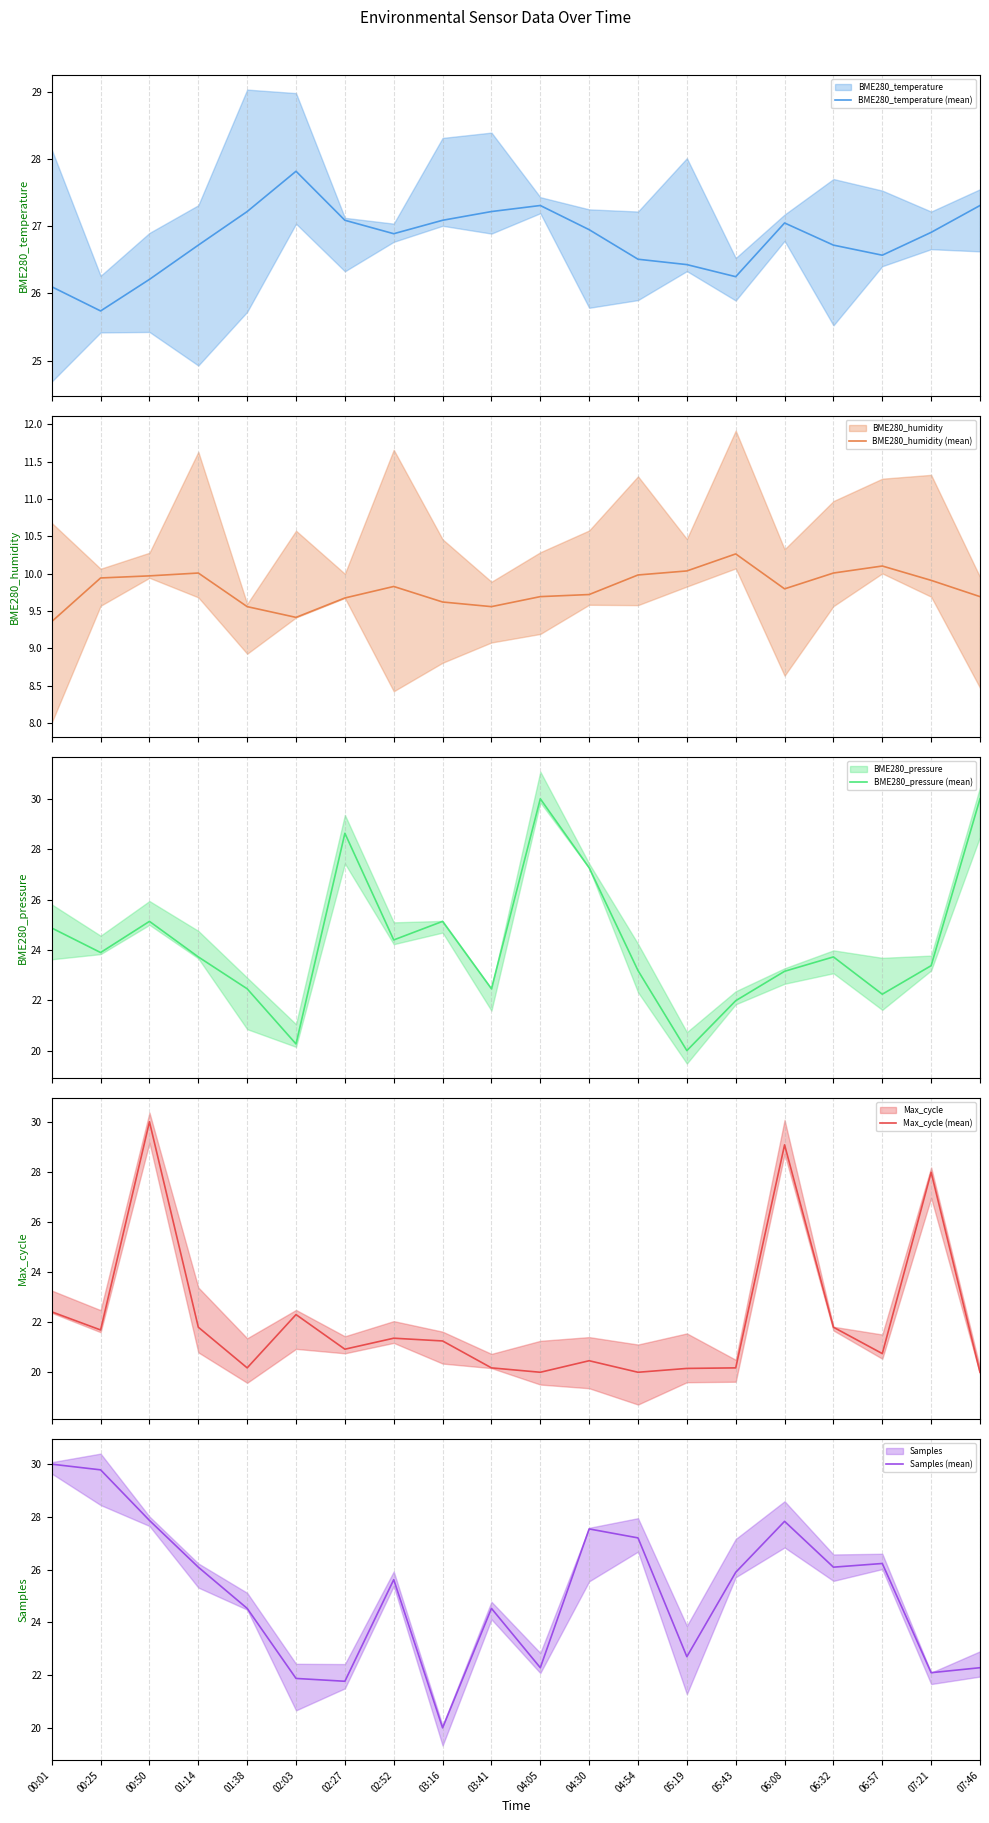

Reading left to right, transcribe all the data shown in this chart.

BME280_temperature (mean): 26.1	25.7	26.2	26.7	27.2	27.8	27.1	26.9	27.1	27.2	27.3	26.9	26.5	26.4	26.2	27.1	26.7	26.6	26.9	27.3
BME280_humidity (mean): 9.4	9.9	10.0	10.0	9.6	9.4	9.7	9.8	9.6	9.6	9.7	9.7	10.0	10.0	10.3	9.8	10.0	10.1	9.9	9.7
BME280_pressure (mean): 24.9	23.9	25.1	23.7	22.5	20.3	28.6	24.4	25.1	22.5	30.0	27.3	23.2	20.0	22.0	23.2	23.7	22.2	23.4	30.0
Max_cycle (mean): 22.4	21.7	30.0	21.8	20.2	22.3	20.9	21.4	21.2	20.2	20.0	20.5	20.0	20.2	20.2	29.1	21.8	20.7	28.0	20.0
Samples (mean): 30.0	29.8	27.9	26.1	24.5	21.9	21.8	25.6	20.0	24.5	22.3	27.5	27.2	22.7	25.9	27.8	26.1	26.2	22.1	22.3